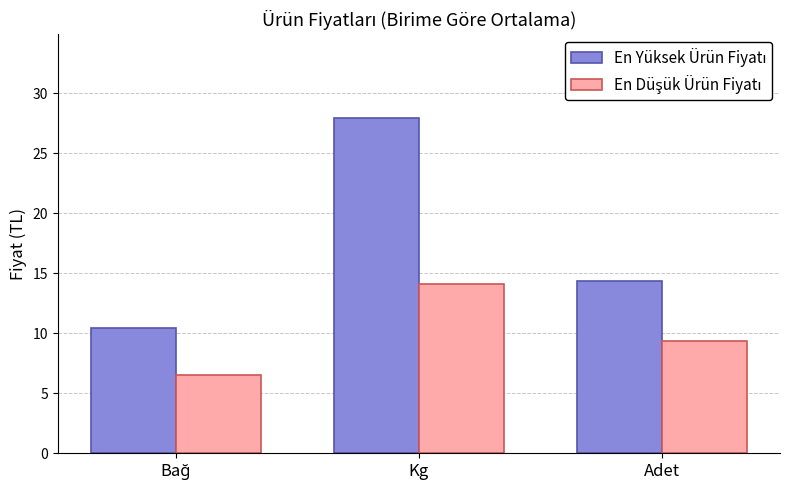

What is the label of the 2nd bar from the right?

Kg